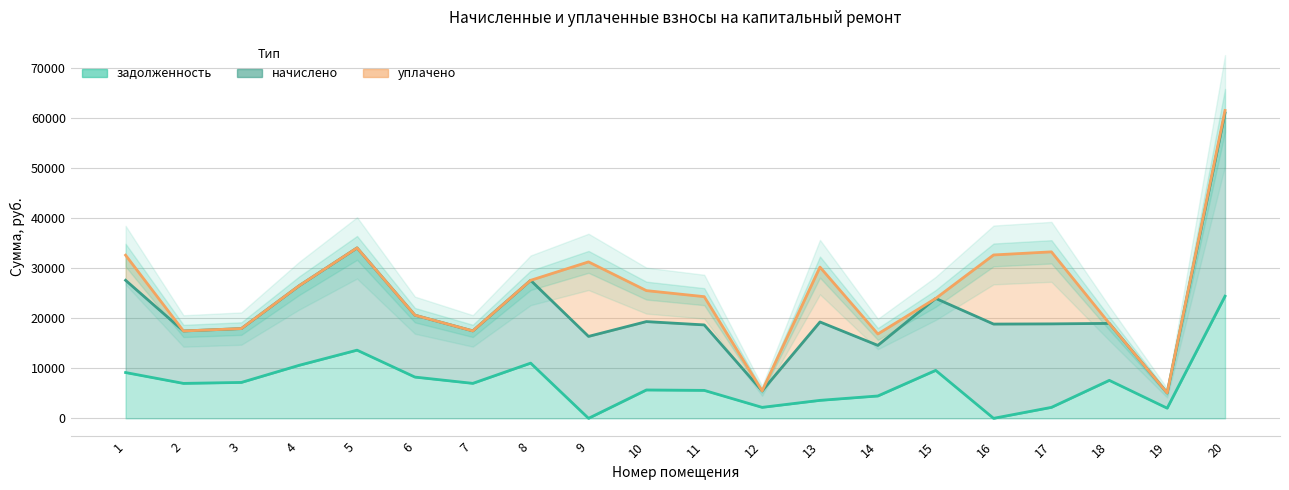

The задолженность series shows 2812.9 at 11. True or false?

False